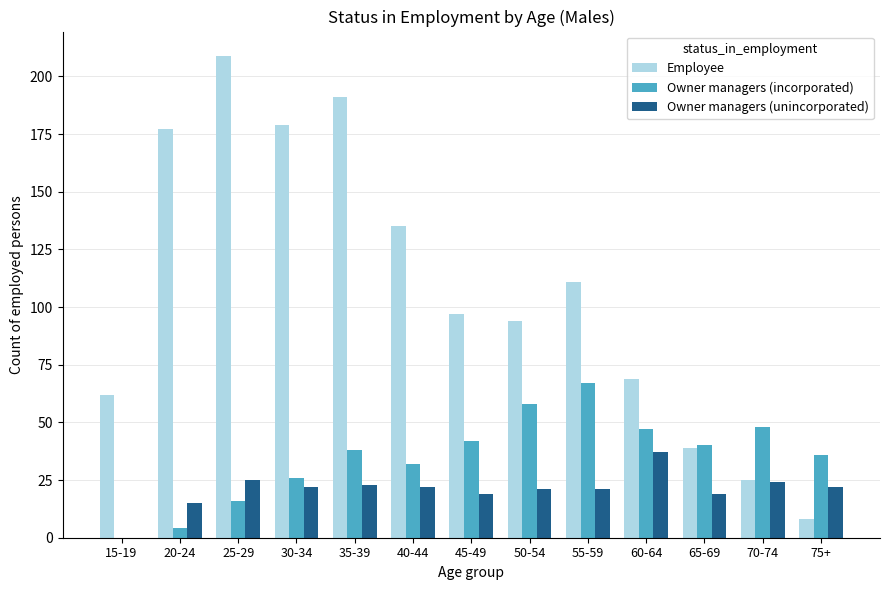

How many positive values does the Owner managers (unincorporated) series have?

12